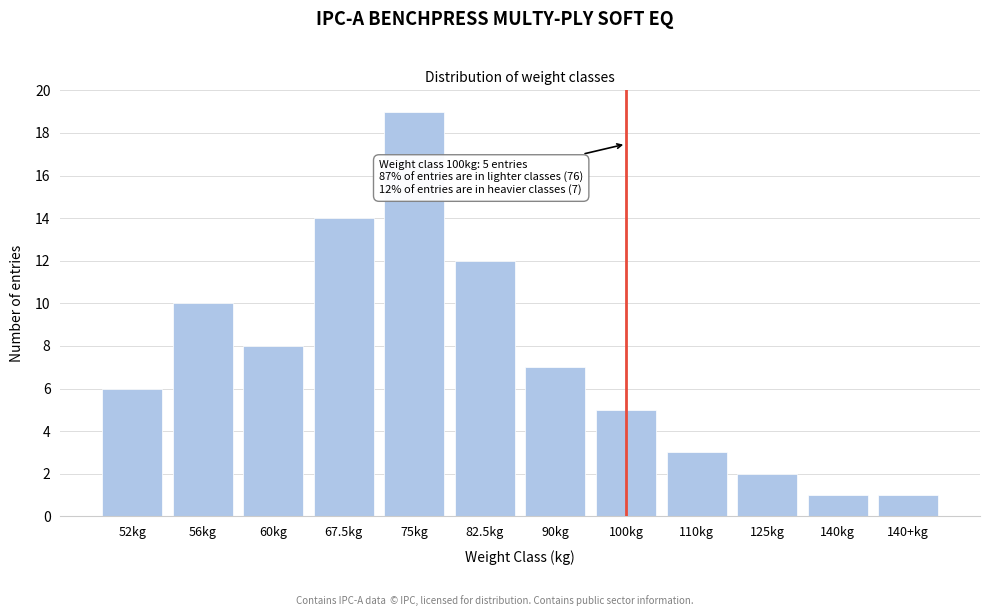

Reading left to right, what are all the values shown in this chart?

6	10	8	14	19	12	7	5	3	2	1	1